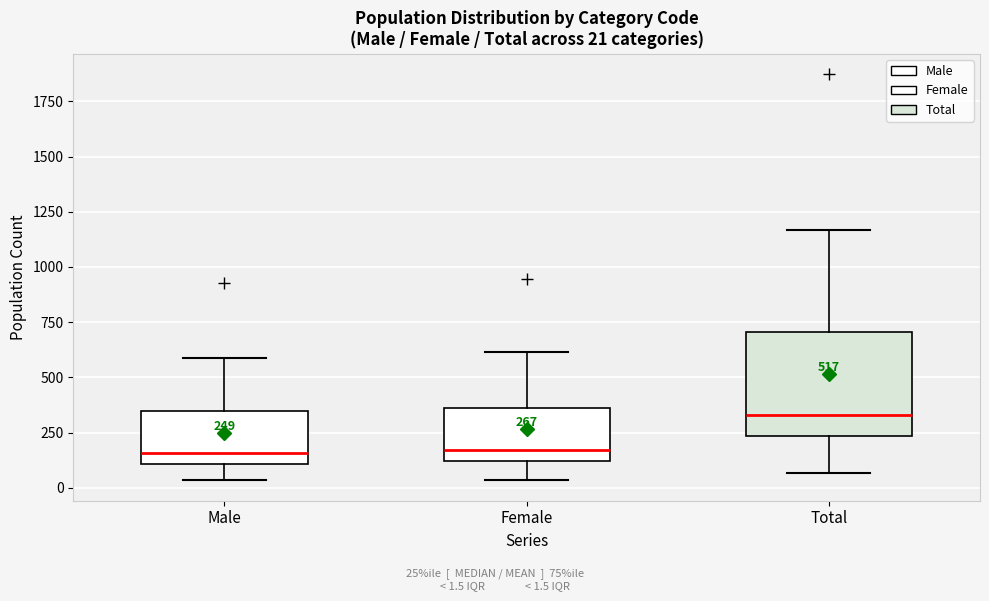

Comparing the boxes themselves (not the whiskers), which one is the tallest?

Total